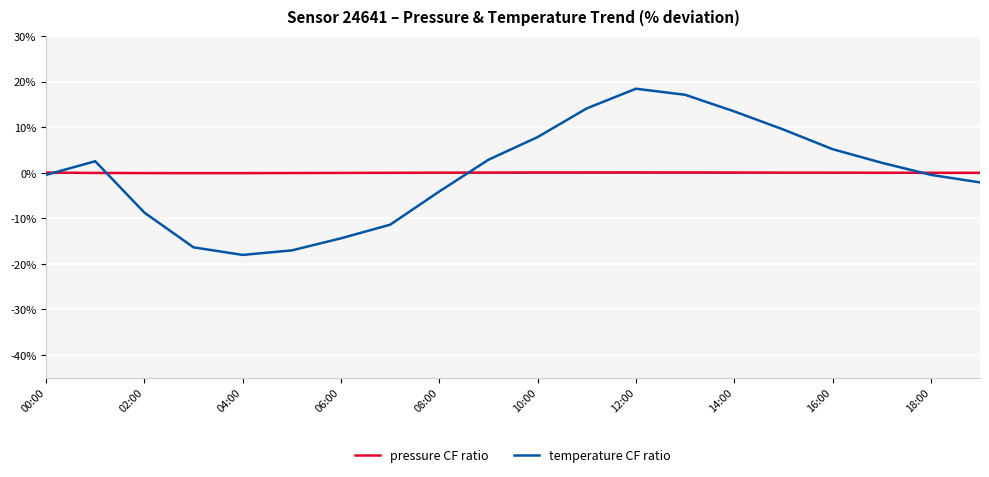

Rank the series by their maximum value, from highest to lowest.

temperature CF ratio, pressure CF ratio